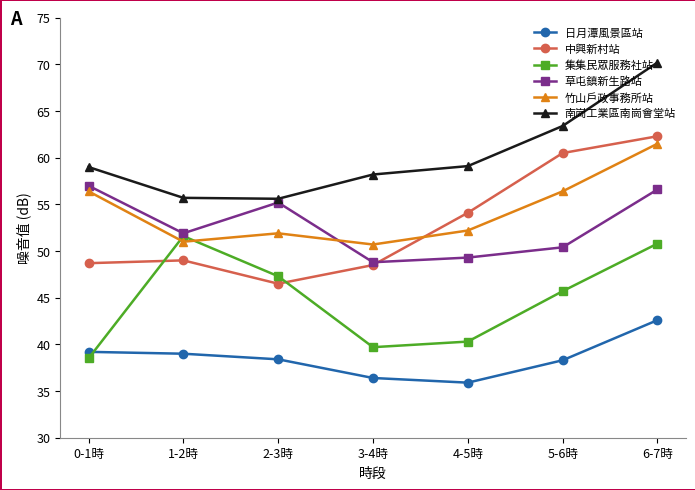

What are all the series names shown in the legend?

日月潭風景區站, 中興新村站, 集集民眾服務社站, 草屯鎮新生路站, 竹山戶政事務所站, 南崗工業區南崗會堂站